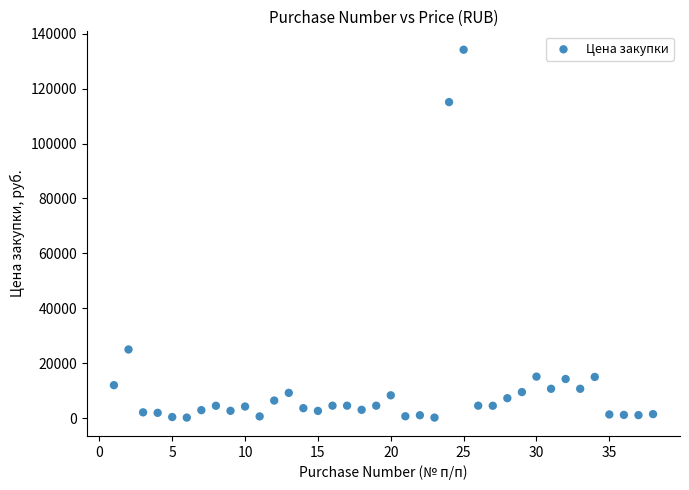

What is the range of X values (max minus min)?

37.0